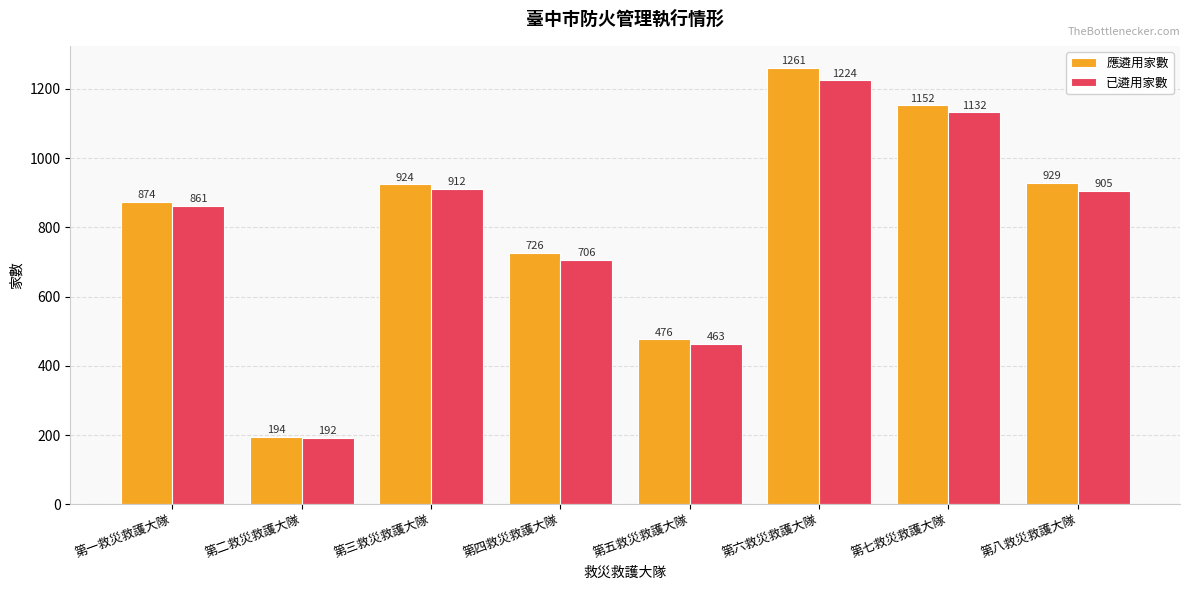

At which label does 已遴用家數 first exceed 905?

第三救災救護大隊